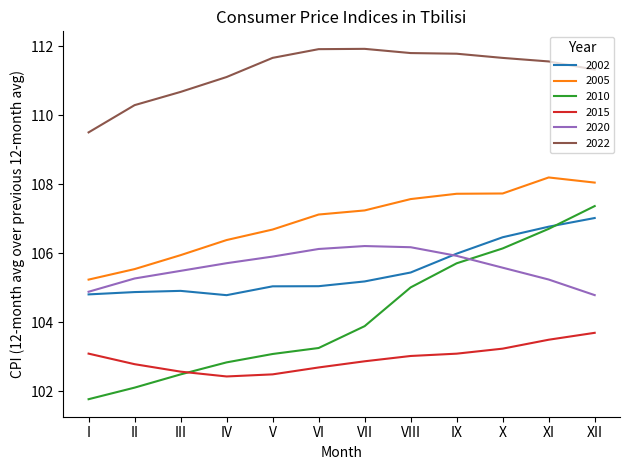

What is the total value across all series at VIII?

639.0